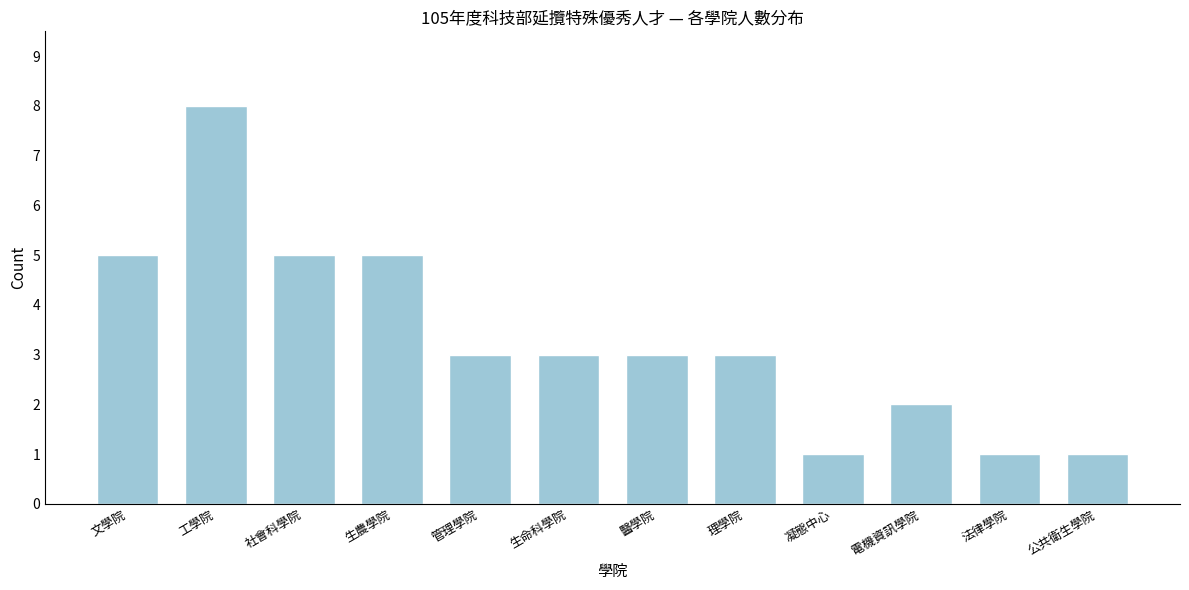

Reading left to right, transcribe all the data shown in this chart.

5	8	5	5	3	3	3	3	1	2	1	1